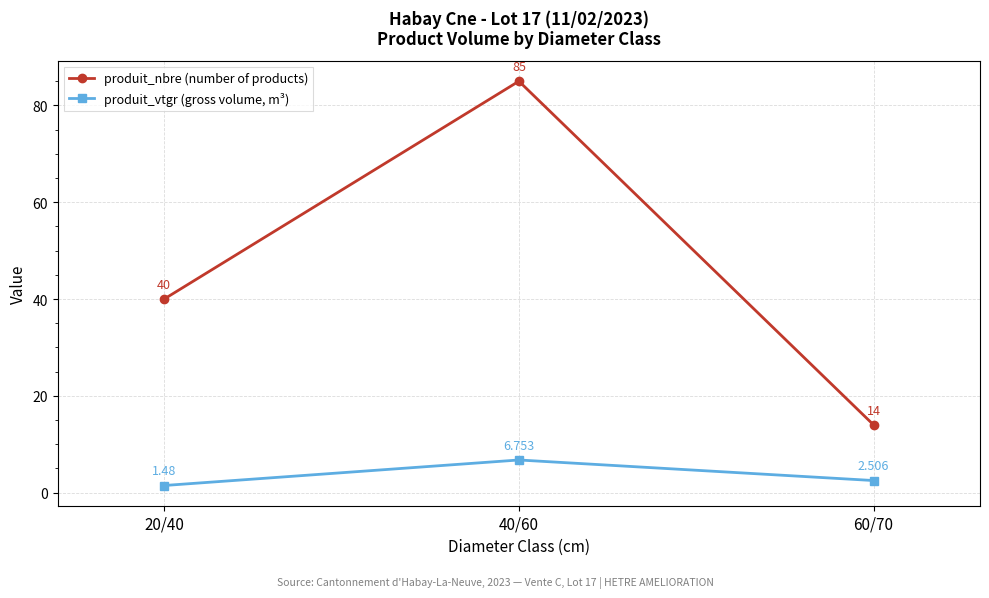

Is this an area chart (filled region under the line)?

No